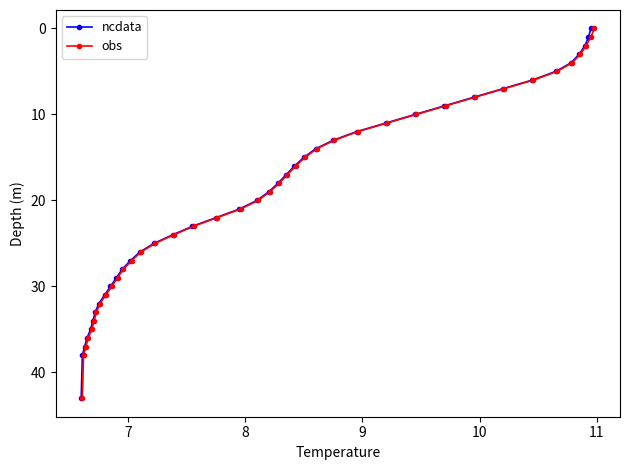

What is the highest value of the ncdata series?

43